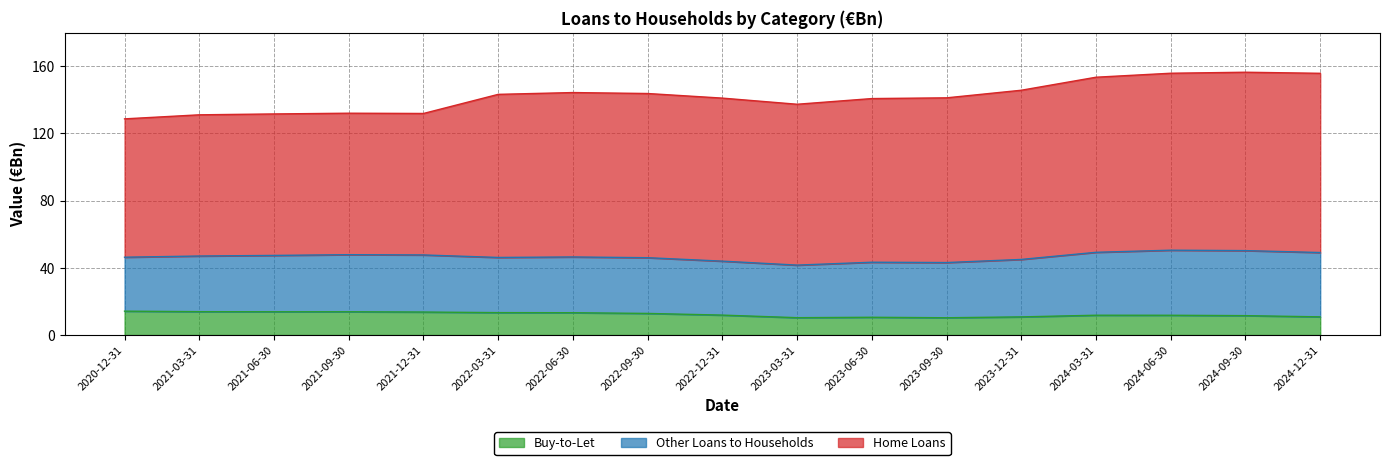

What is the label of the 3rd point from the left?

2021-06-30